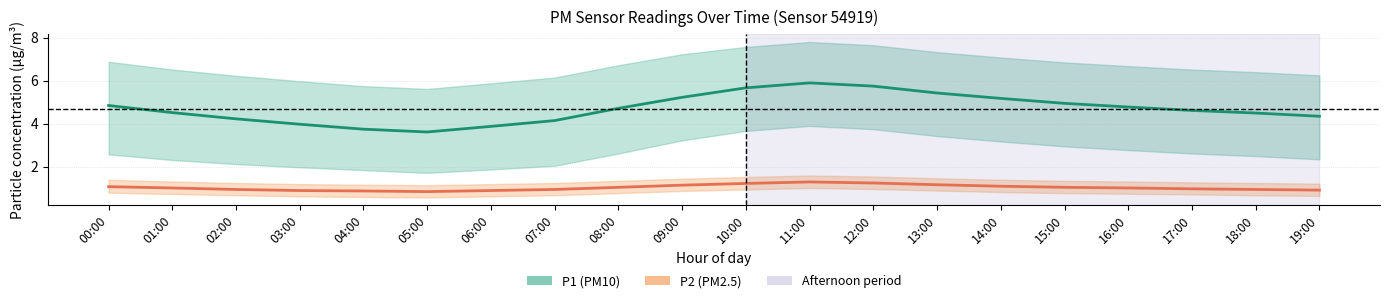

True or false: P2 (PM2.5) has a value of 0.9 at 02:00.

True